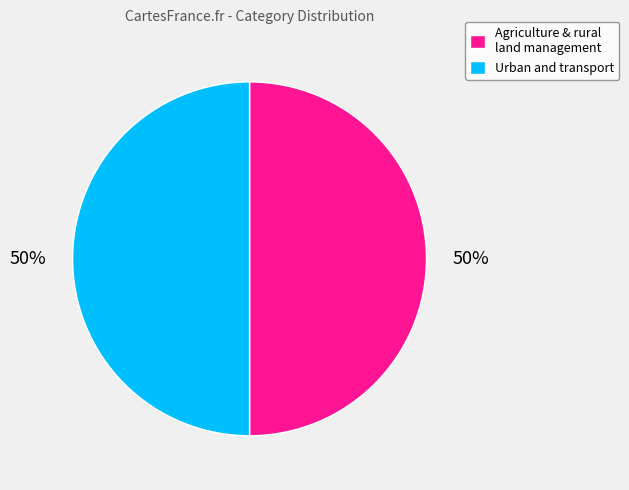

To the nearest percent, what portion does Urban and transport represent?

50%